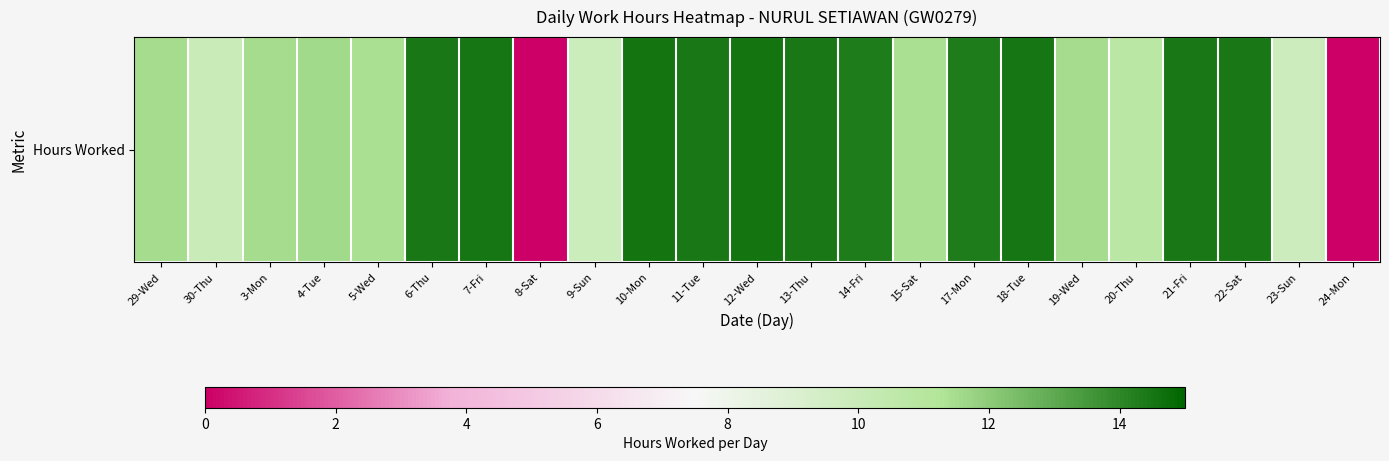

The value at 6-Thu is 14.4. True or false?

True